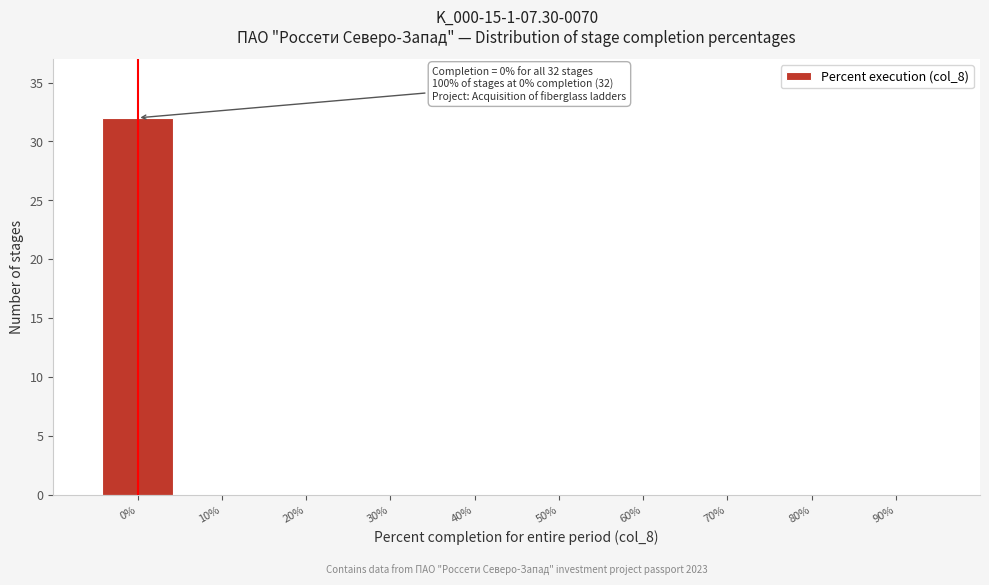

Reading right to left, extract all data points from this chart.

90%=0	80%=0	70%=0	60%=0	50%=0	40%=0	30%=0	20%=0	10%=0	0%=32